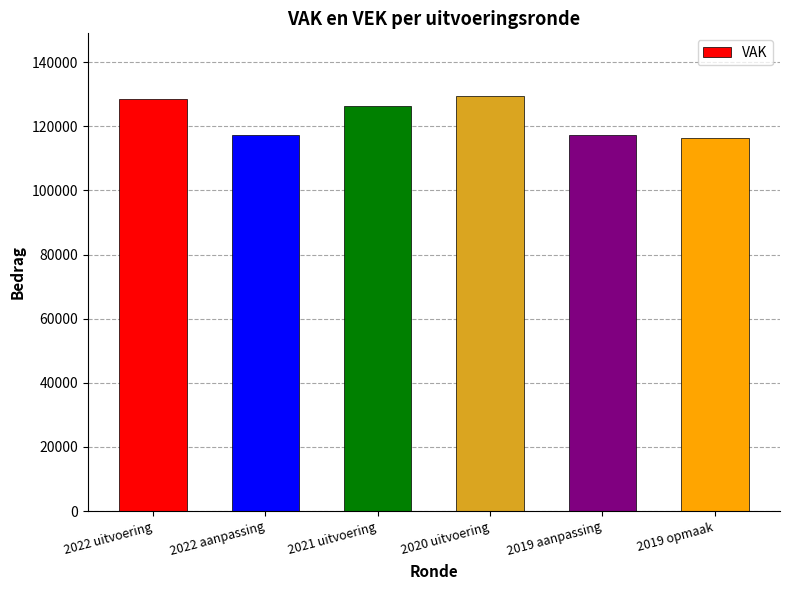

True or false: the data shows 116463 at 2019 opmaak.

True